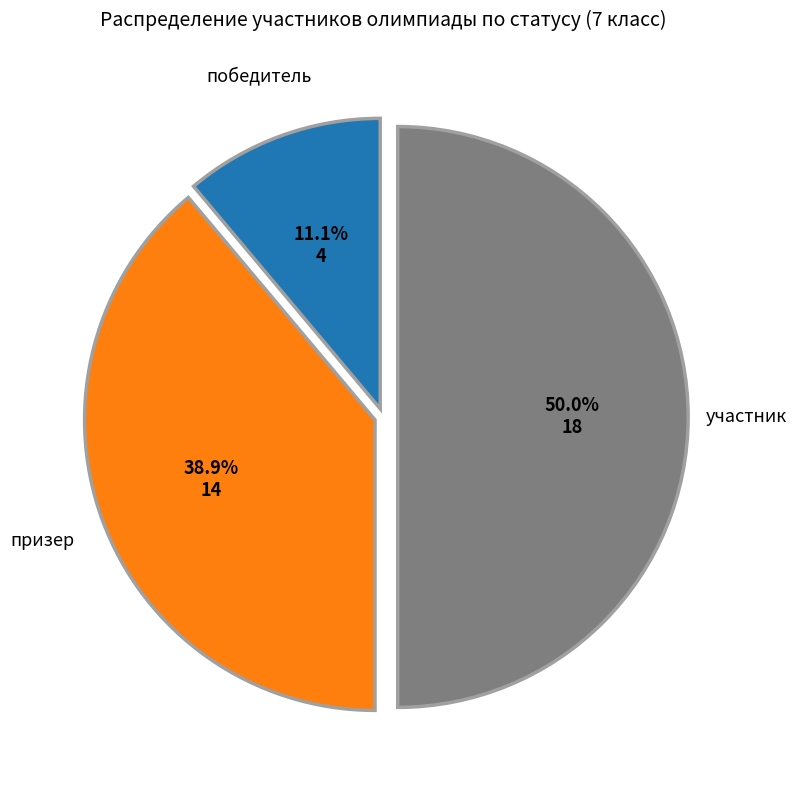

What is the largest slice in the pie chart?

участник